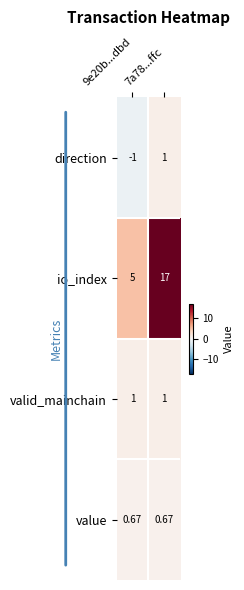

Is the value of valid_mainchain at 7a78...ffc greater than the value of value at 7a78...ffc?

Yes